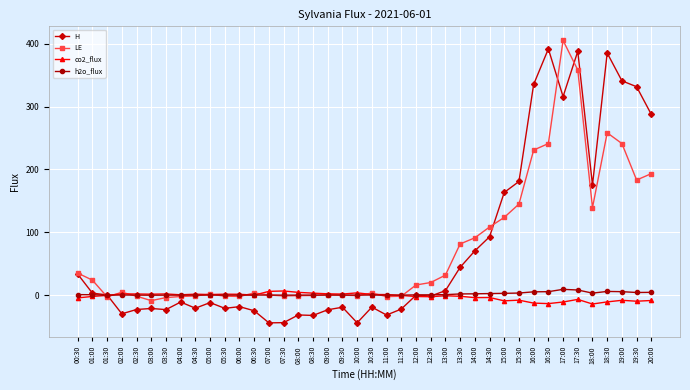

What is the minimum value for co2_flux?

-14.2